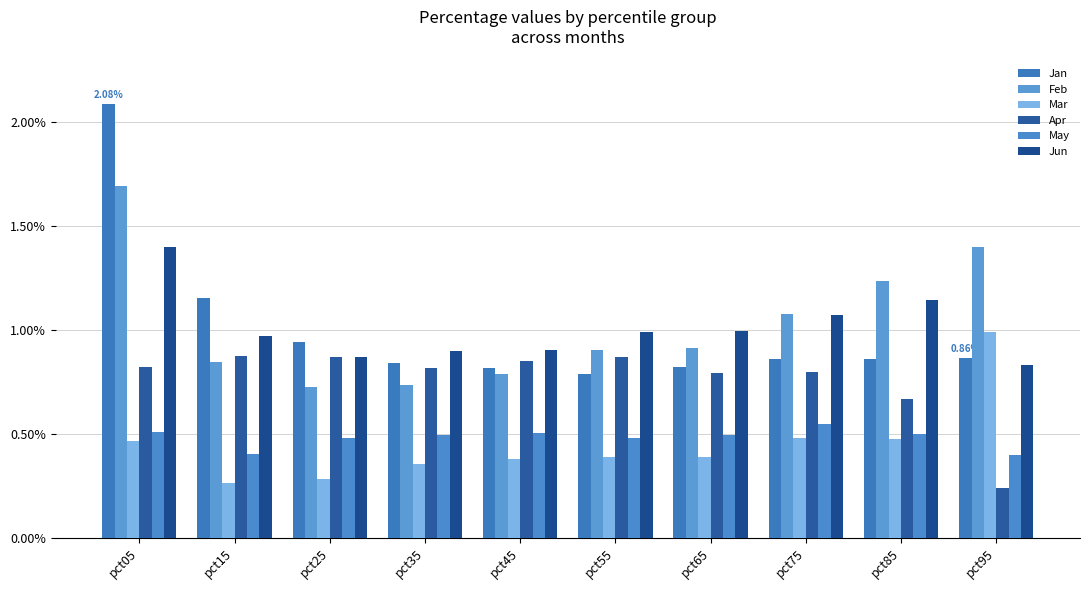

What is the average value of the Jan series?

1.0